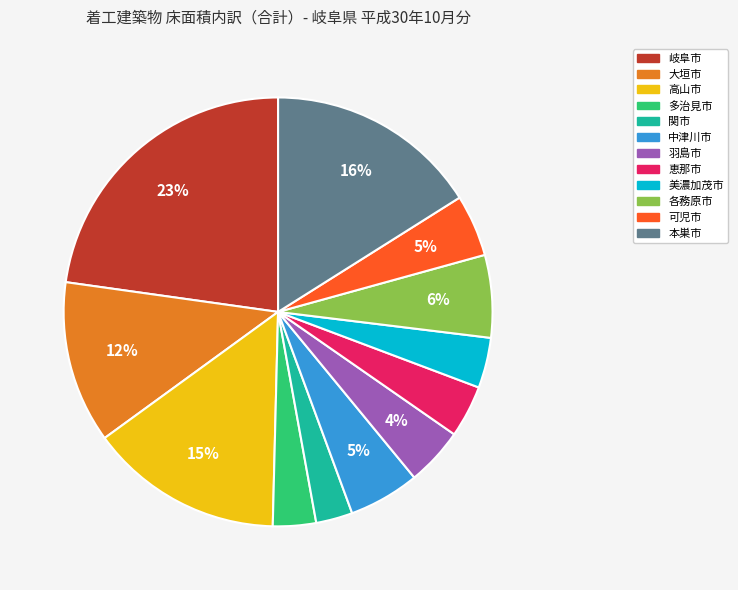

Count the number of slices in the pie.

12